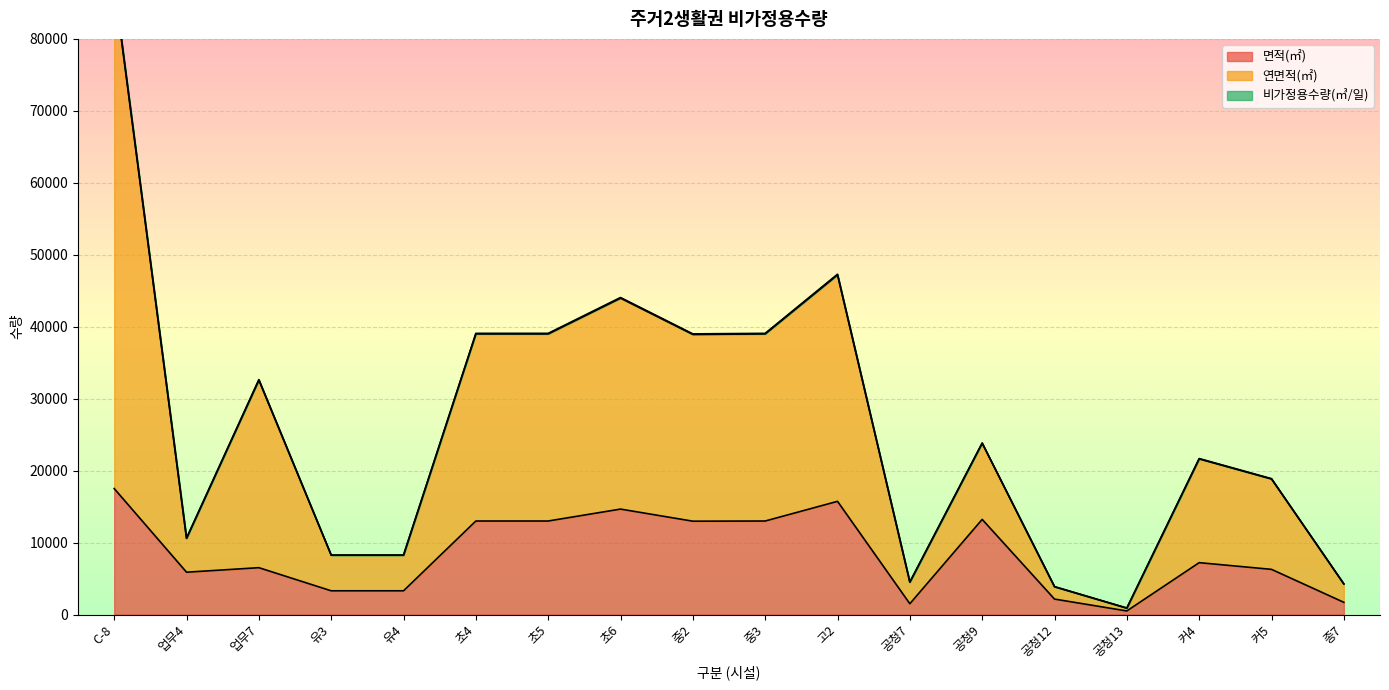

Is the value of 연면적(㎡) at 유4 greater than the value of 비가정용수량(㎥/일) at C-8?

No